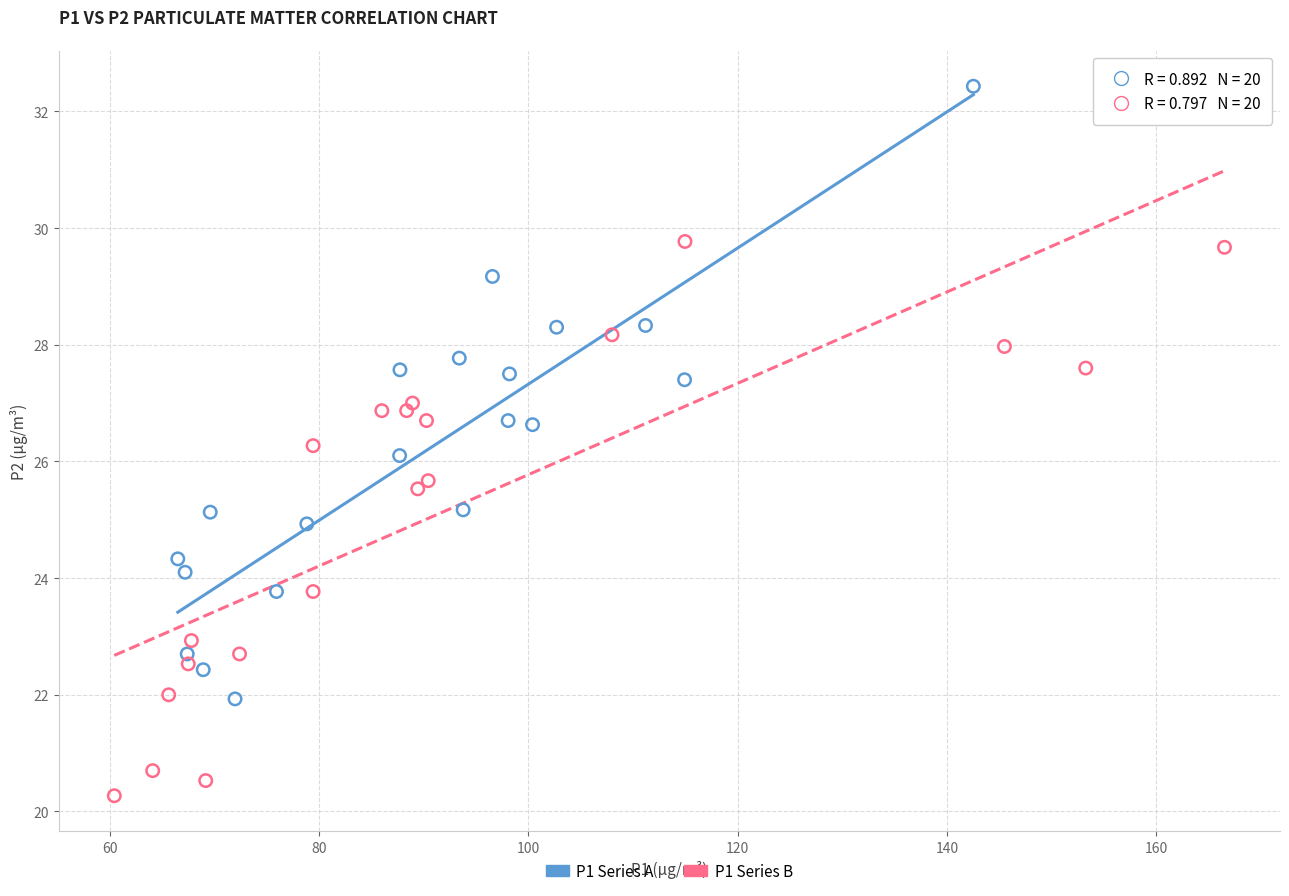

Which series has the widest spread of Y values?

P1 Series A